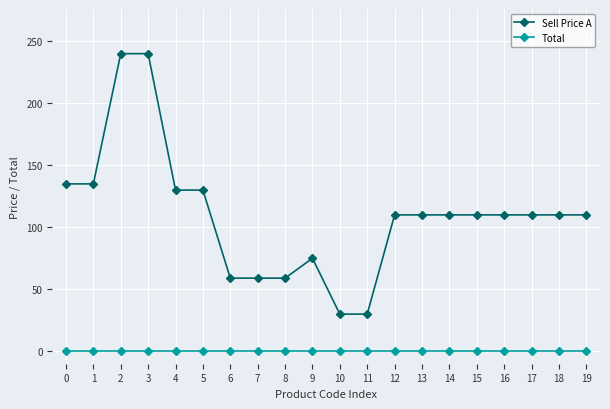

True or false: Sell Price A has a value of 90 at 5.

False